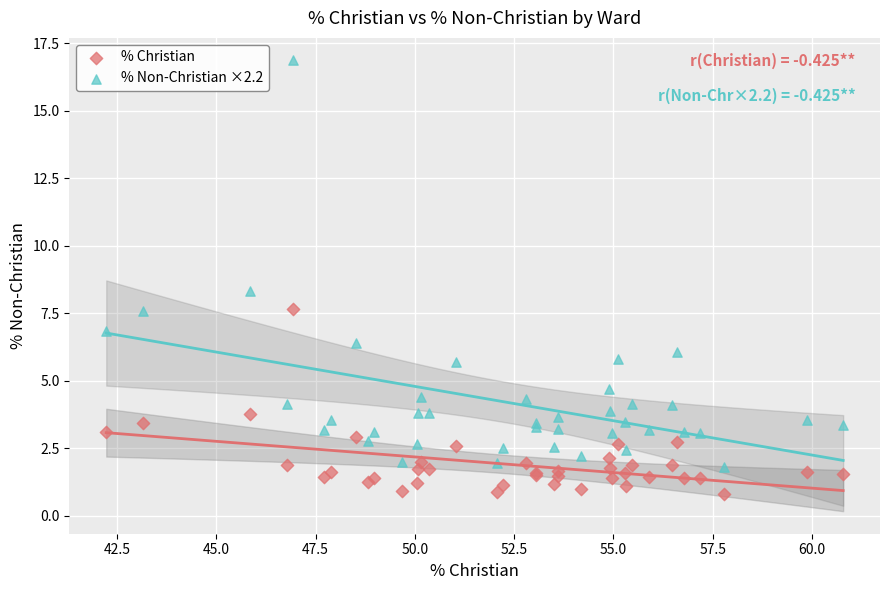

Which series contains the lowest Y value?

% Christian